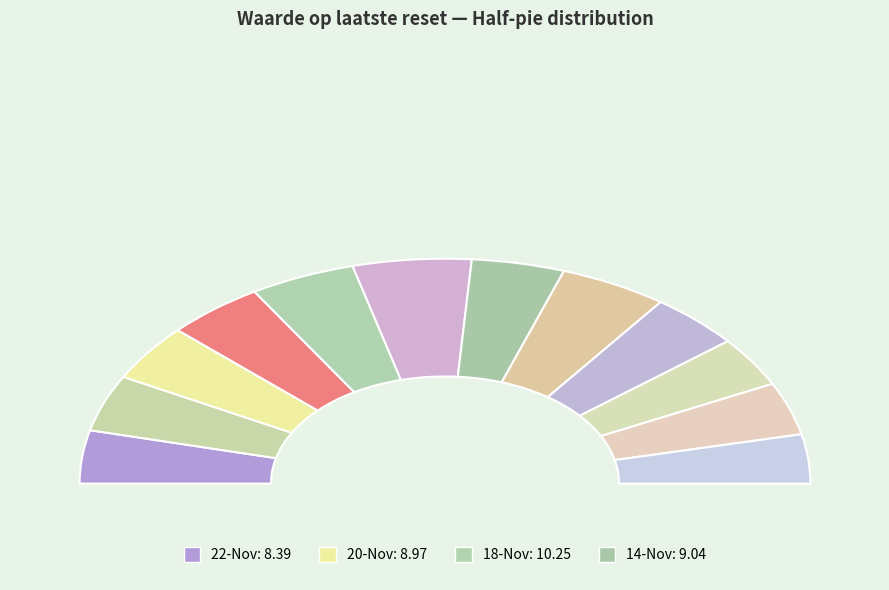

How many slices are in this pie chart?

12